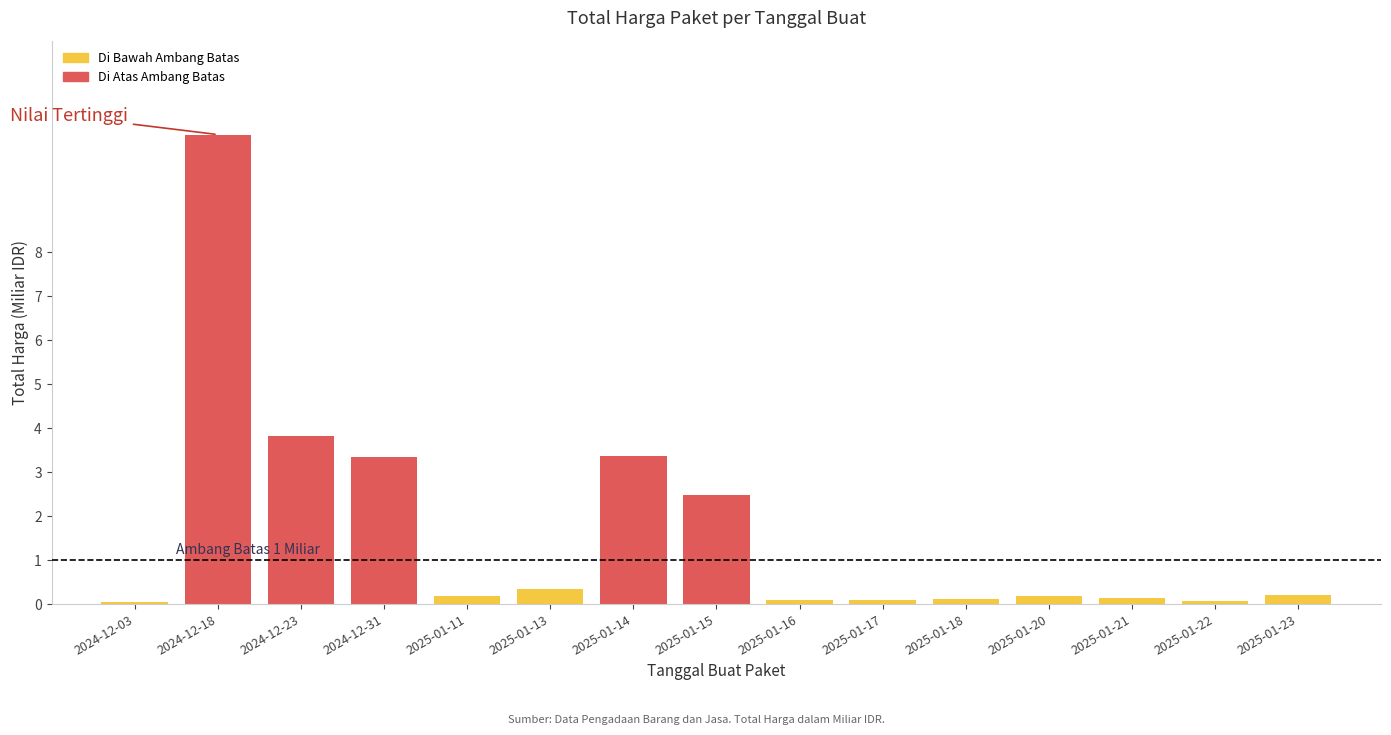

What is the difference between the maximum and minimum values?

10.6